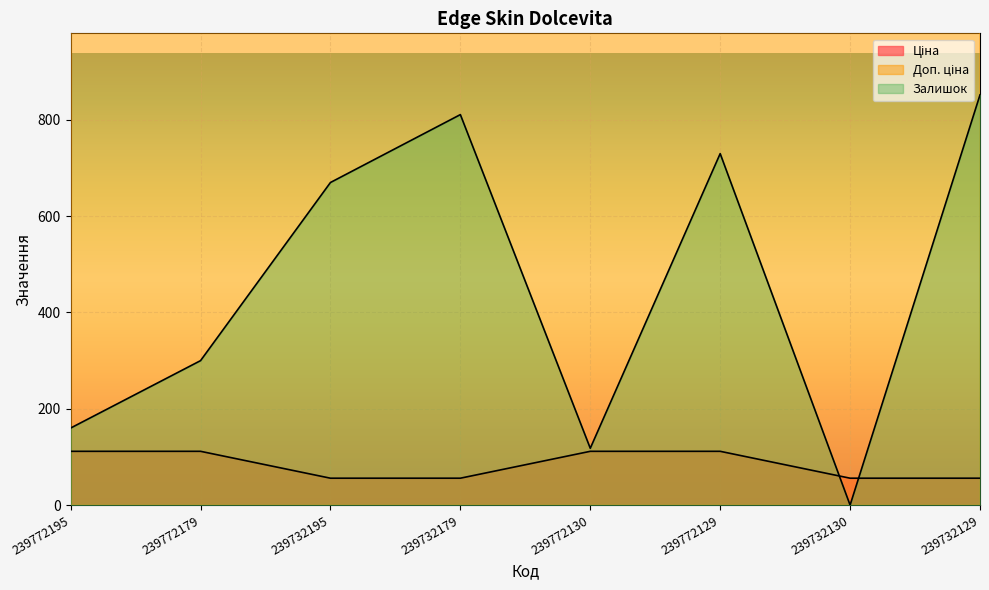

Is it true that Доп. ціна equals 8406.1 at 239732179?

False